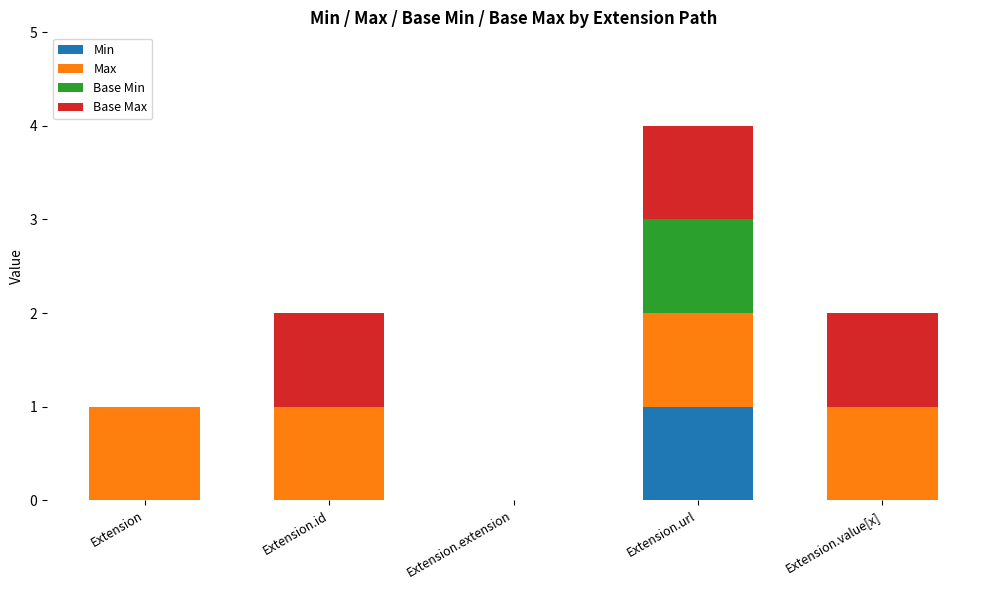

At which label does Min reach its peak?

Extension.url